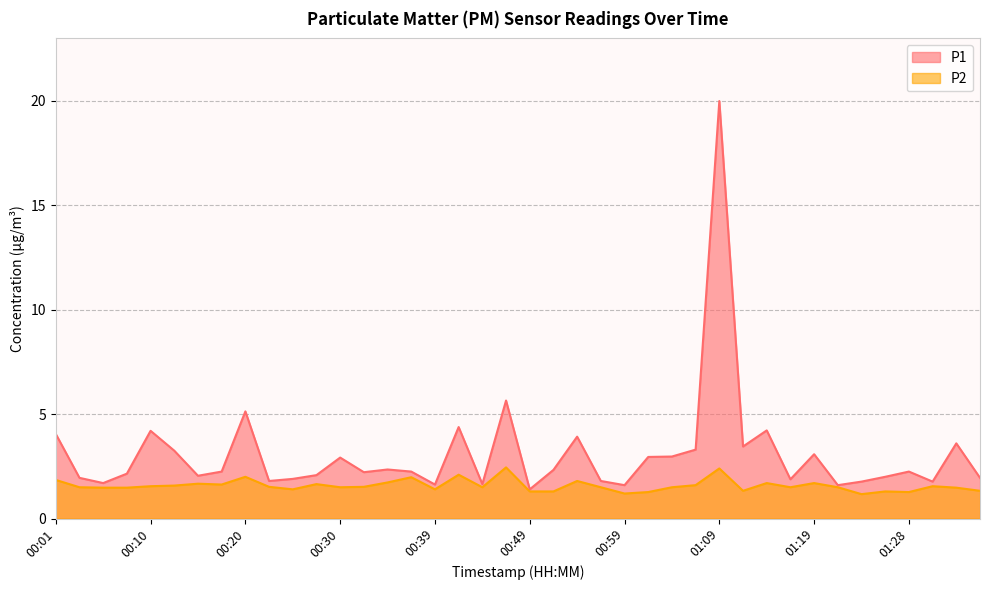

Rank the categories by P1 value from highest to lowest.

01:09, 00:47, 00:20, 00:42, 01:14, 00:10, 00:01, 00:54, 01:33, 01:11, 01:06, 00:13, 01:19, 01:04, 01:02, 00:30, 00:35, 00:52, 00:18, 00:37, 01:28, 00:32, 00:08, 00:27, 00:15, 01:26, 00:03, 01:36, 00:25, 01:16, 00:22, 00:57, 01:24, 01:31, 00:05, 00:44, 00:39, 00:59, 01:21, 00:49